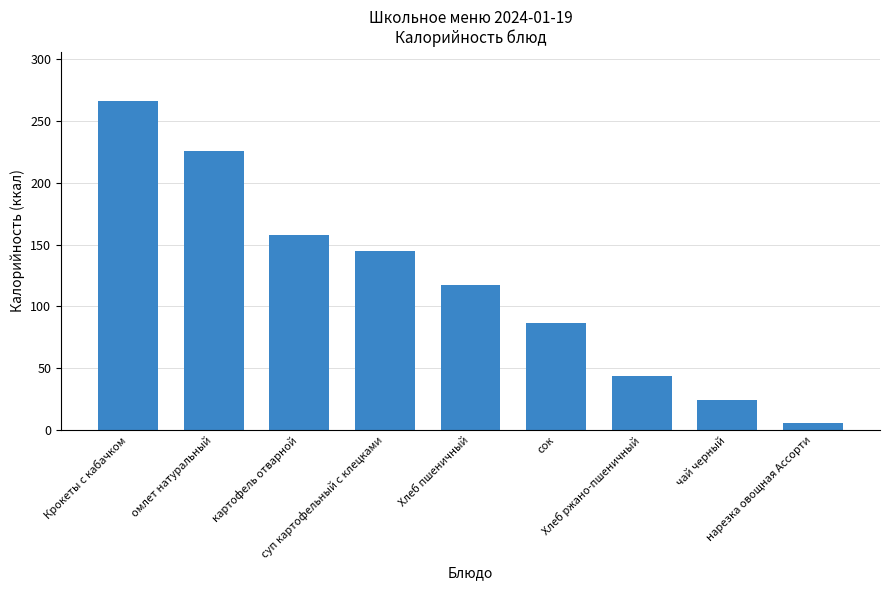

The value at омлет натуральный is 226. True or false?

True